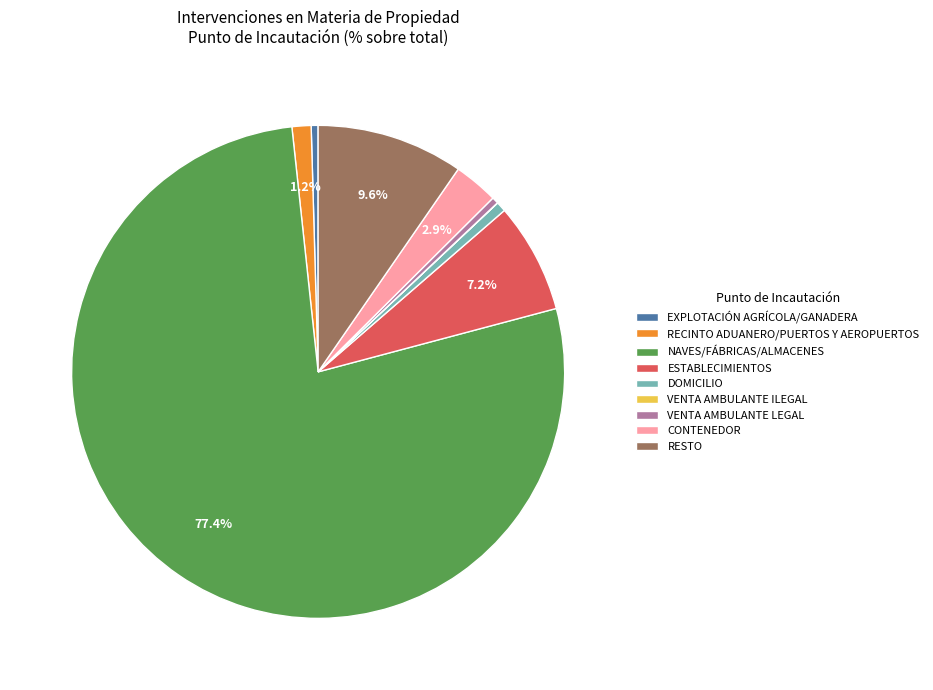

To the nearest percent, what is the difference between the largest and smallest slice percentages?

77%